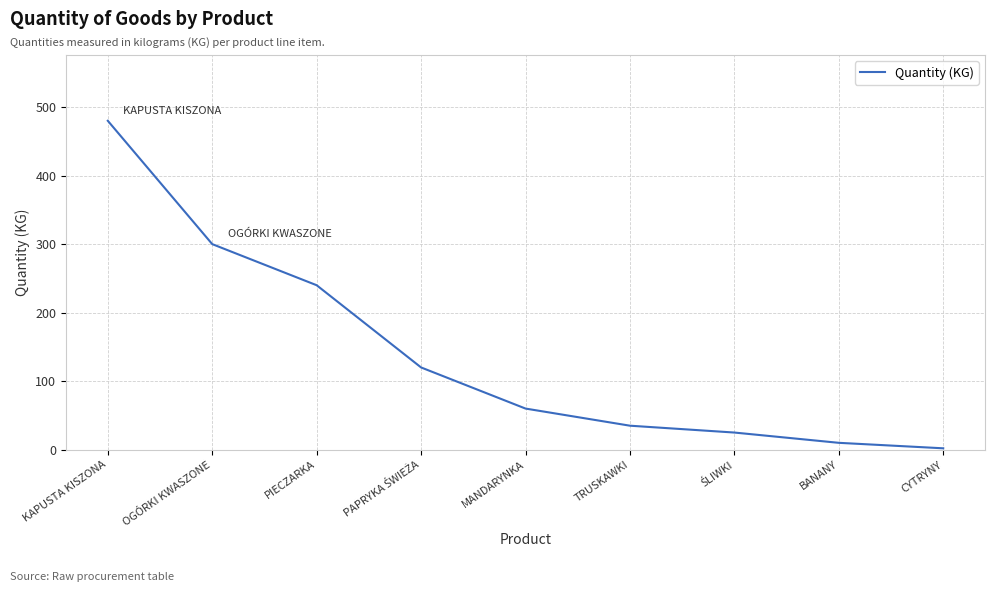

The chart shows a value of 2 at CYTRYNY. True or false?

True